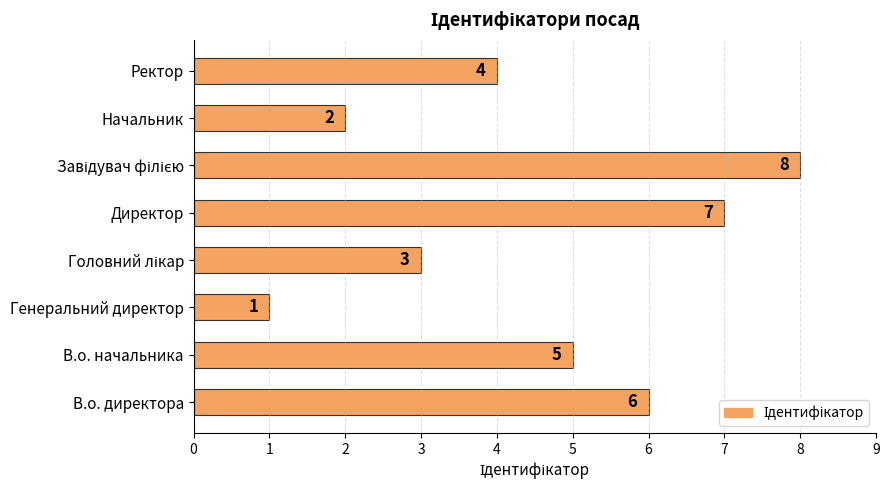

How many categories are shown in the chart?

8